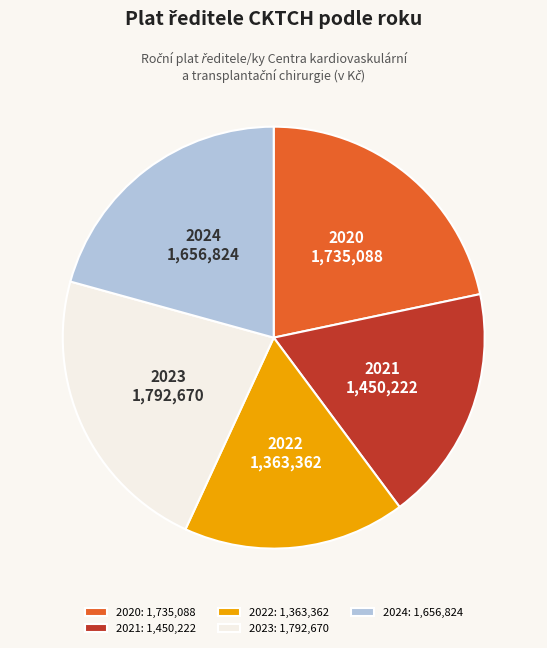

Is there any slice that represents more than half of the pie?

No